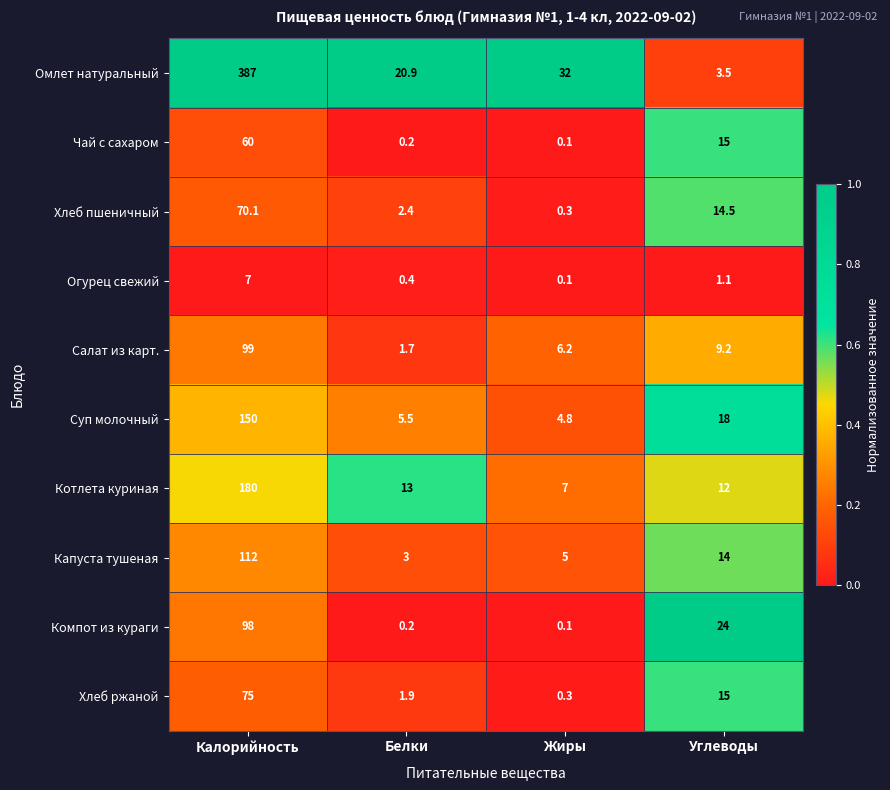

Rank the series by their maximum value, from lowest to highest.

Огурец свежий, Чай с сахаром, Хлеб пшеничный, Хлеб ржаной, Компот из кураги, Салат из карт., Капуста тушеная, Суп молочный, Котлета куриная, Омлет натуральный